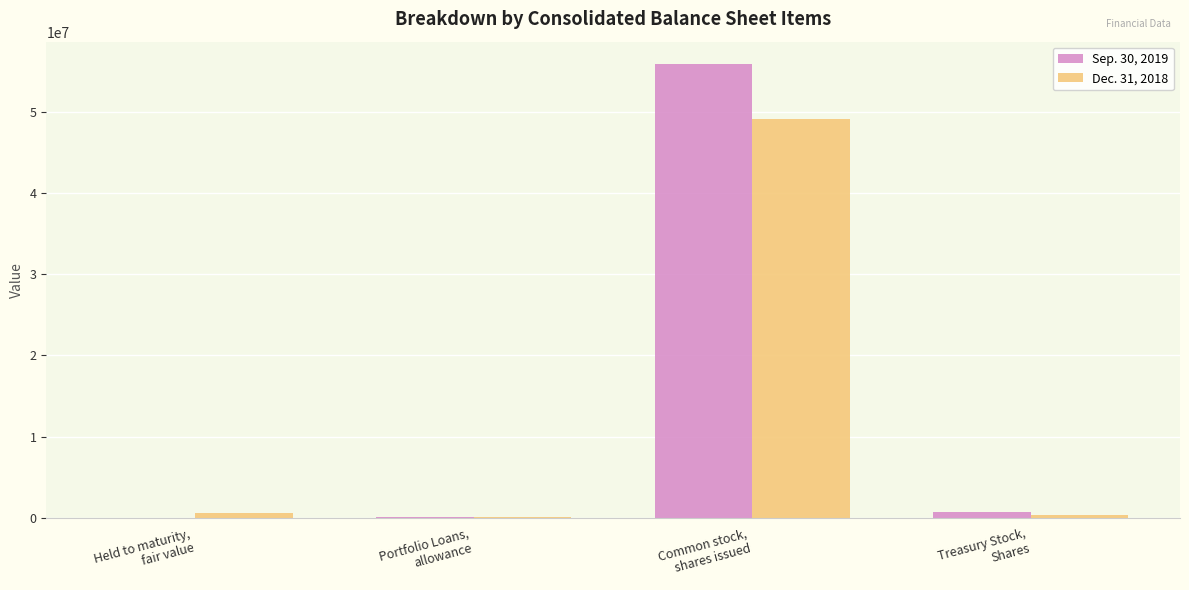

True or false: Sep. 30, 2019 has a value of 75446695 at Common stock,
shares issued.

False